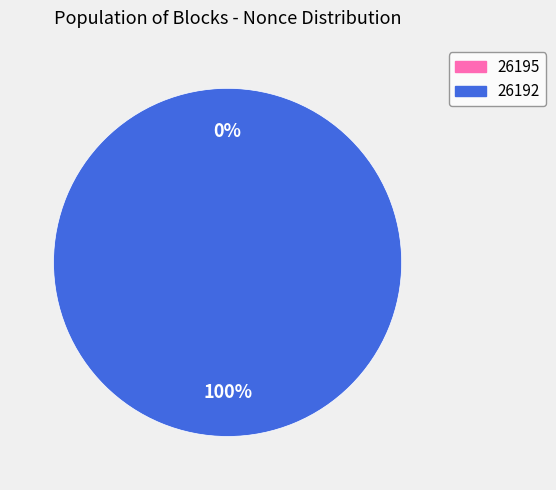

Do 26192 and 26195 together represent more than half of the pie?

Yes